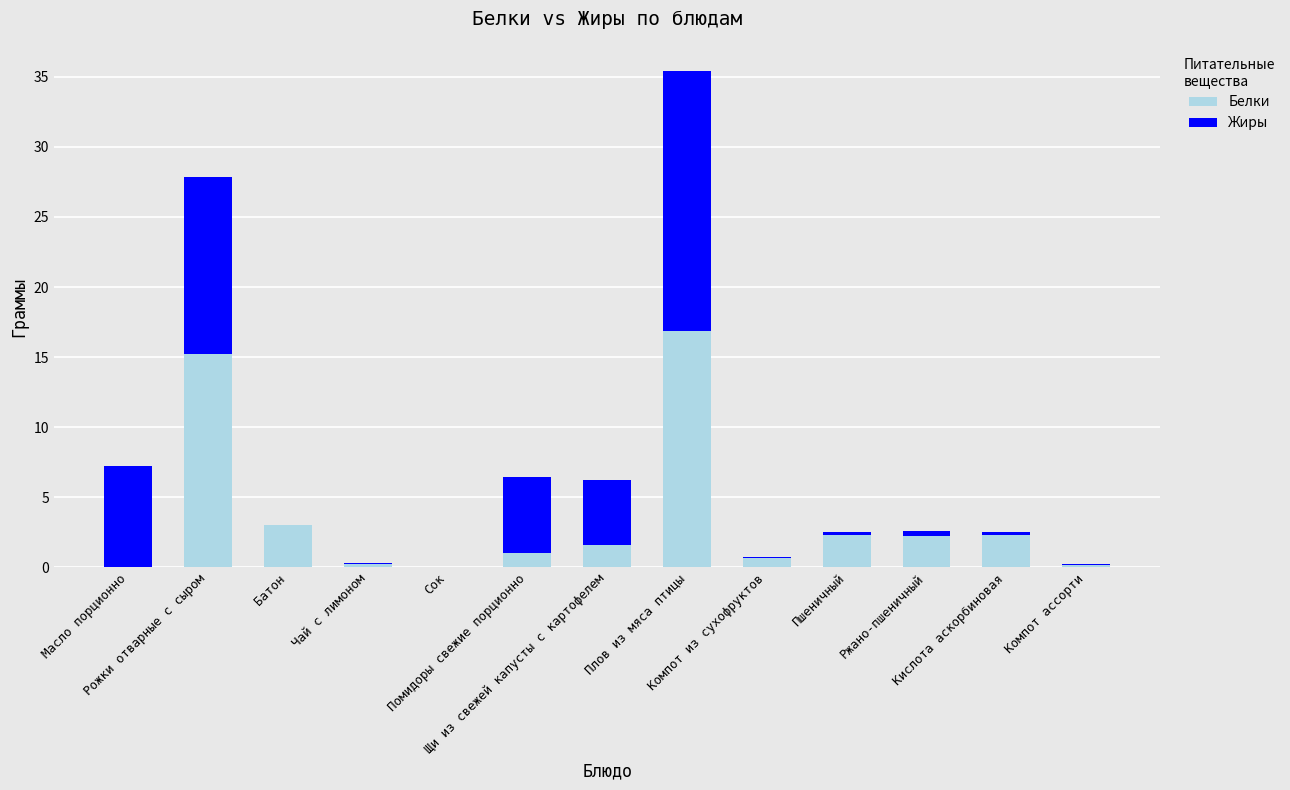

How many series are shown in this chart?

2